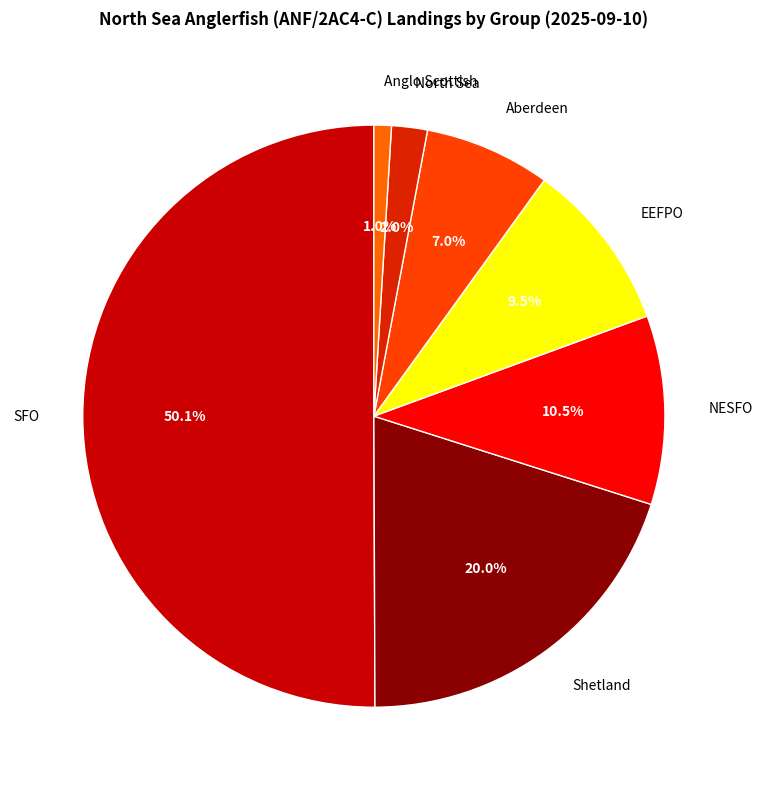

To the nearest percent, what is the combined percentage of Shetland and Aberdeen?

27%